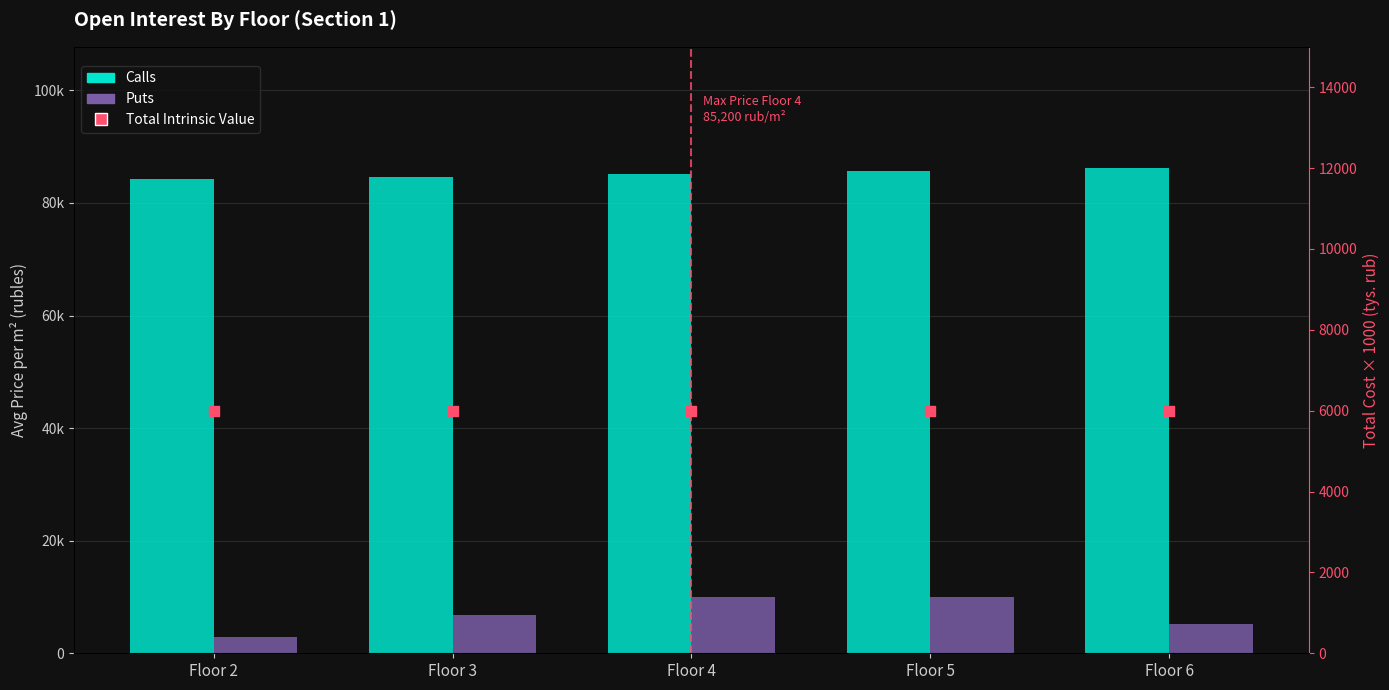

Which series has the widest spread of Y values?

Puts